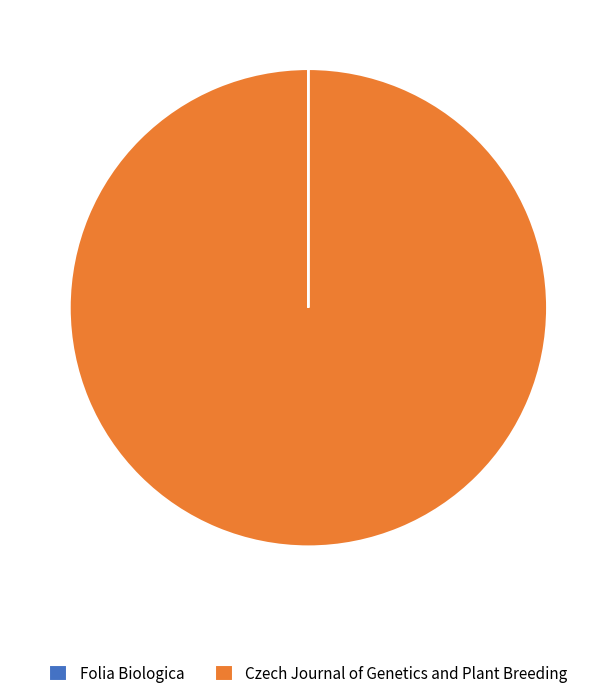

Which slice represents more than half of the pie?

Czech Journal of Genetics and Plant Breeding